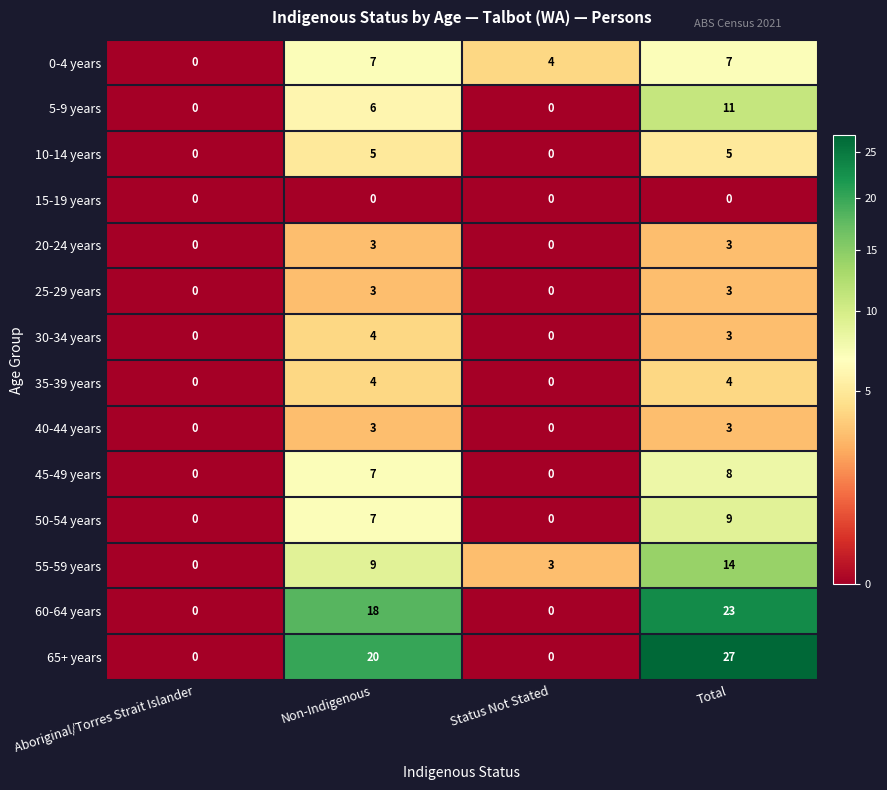

How many 25-29 years values are between 0 and 3?

4